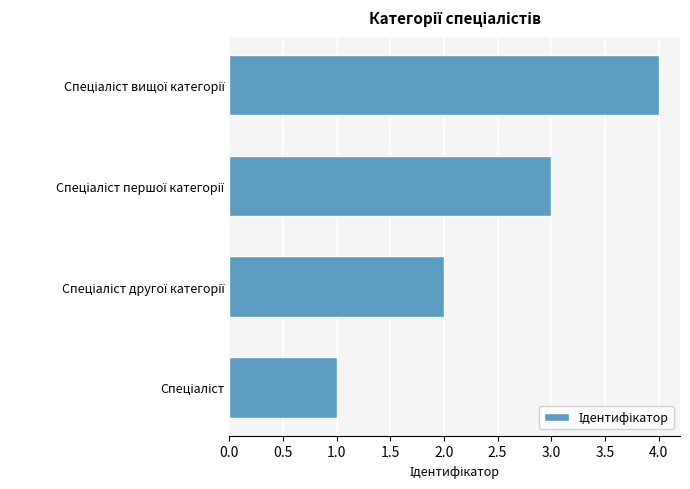

What is the sum of all values?

10